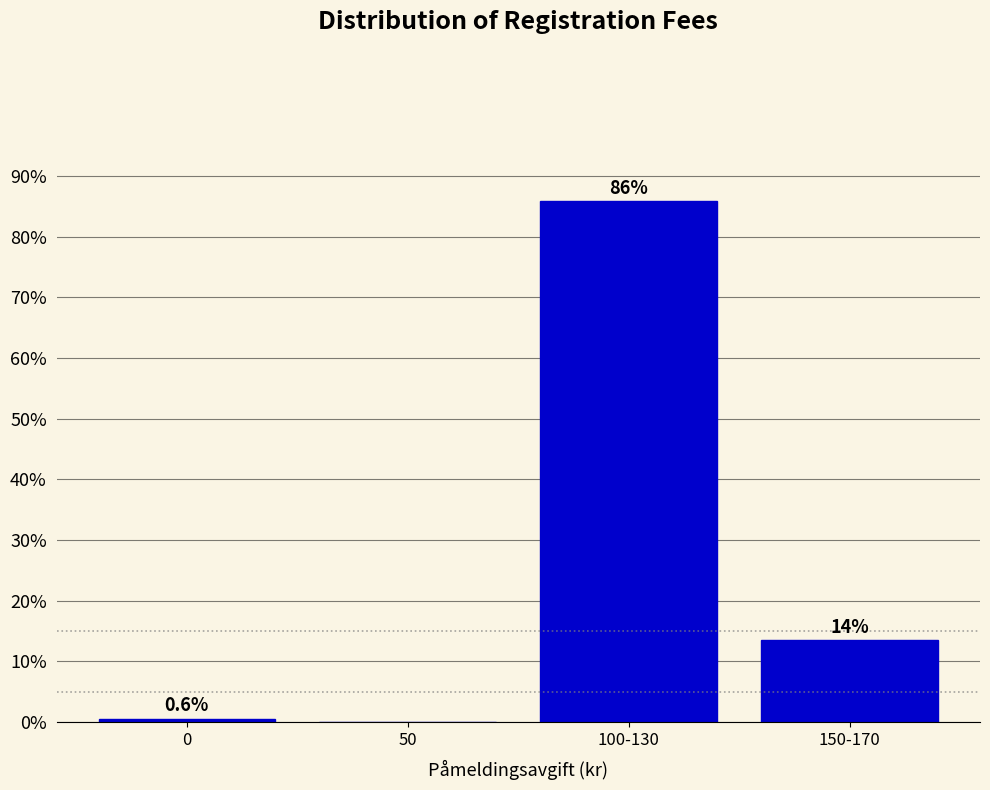

Reading left to right, what are all the values shown in this chart?

0=0.6	50=0.0	100-130=85.9	150-170=13.5